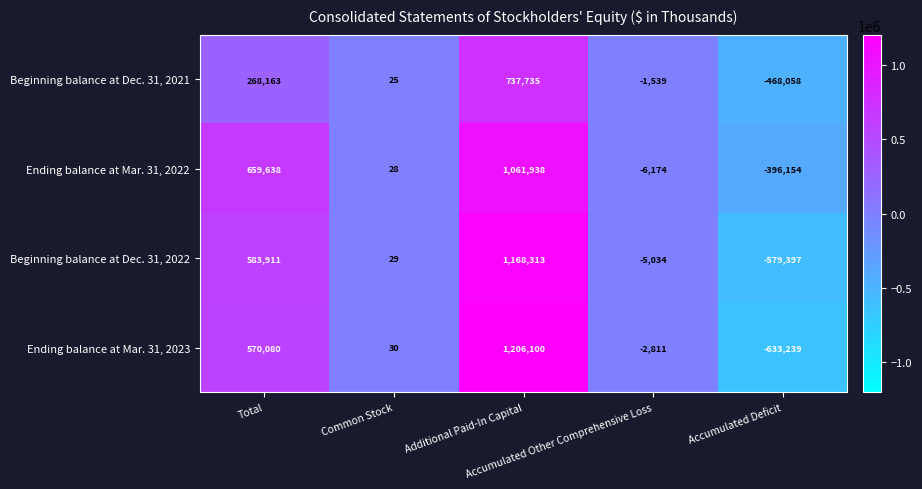

Which series has the largest total across all categories?

Ending balance at Mar. 31, 2022